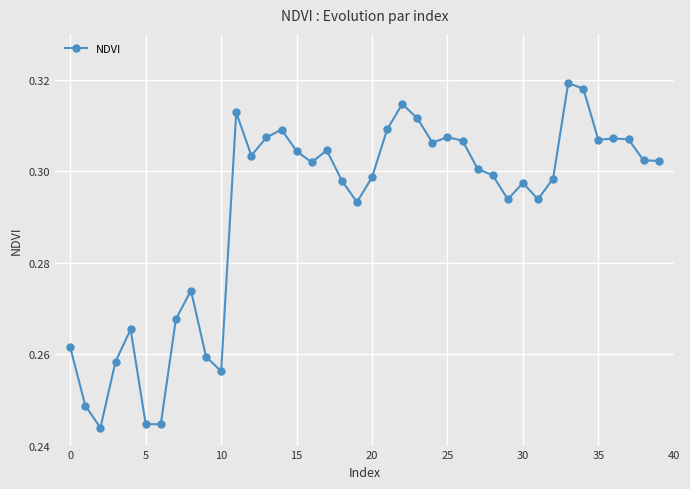

True or false: there are more than 0 points higher than both neighbors.

True